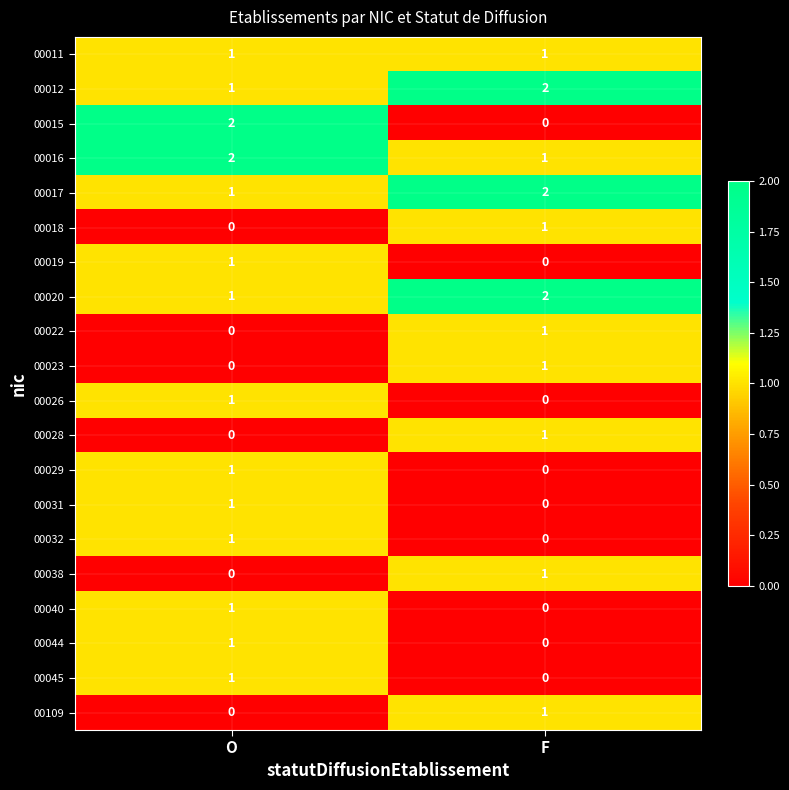

True or false: 00019 has a value of 2 at O.

False